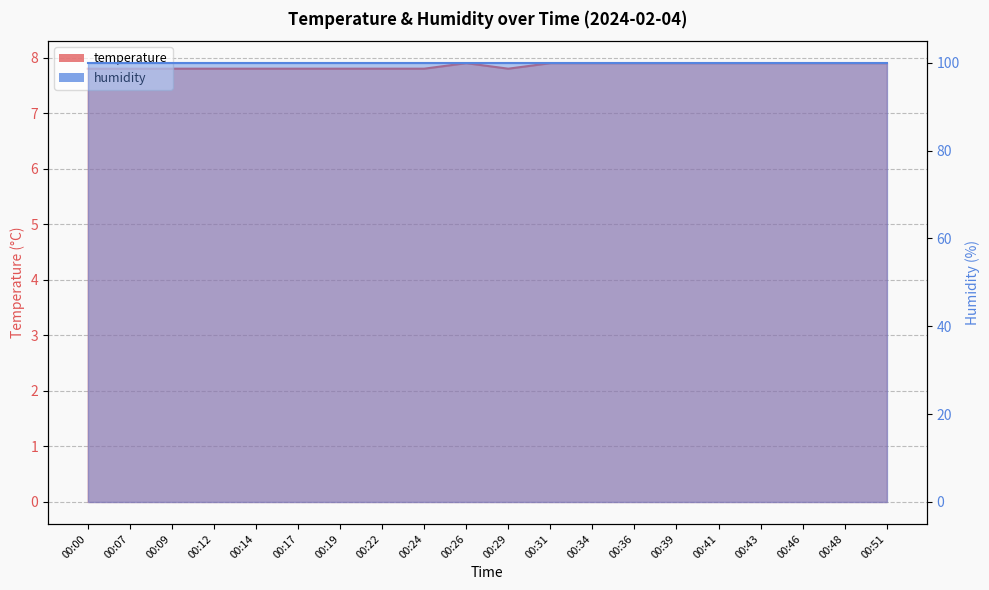

What is the minimum value shown in the chart?

7.8